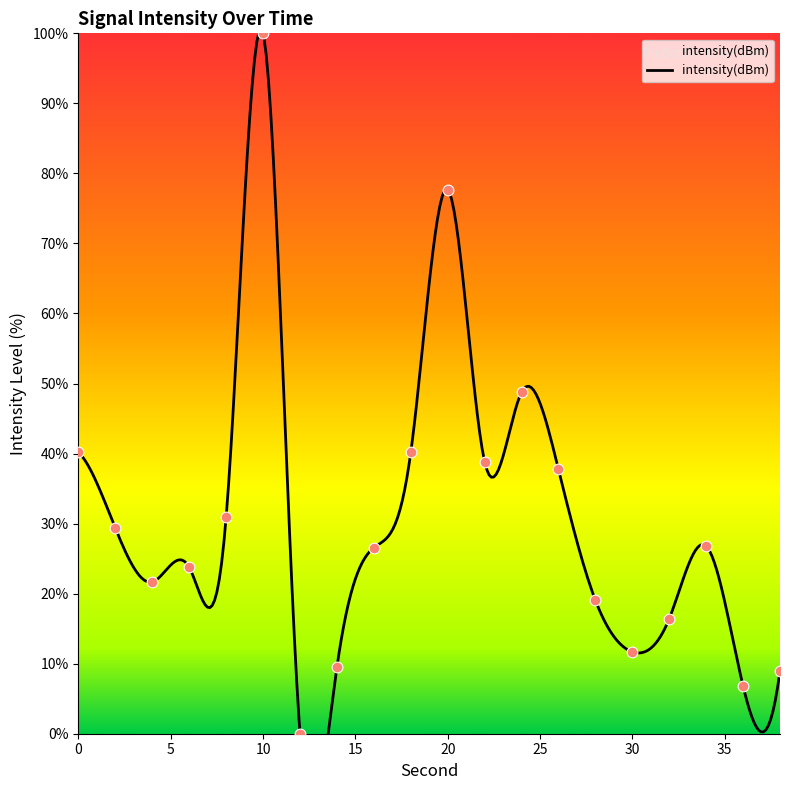

What is the change in value from 20 to 36?

-70.9